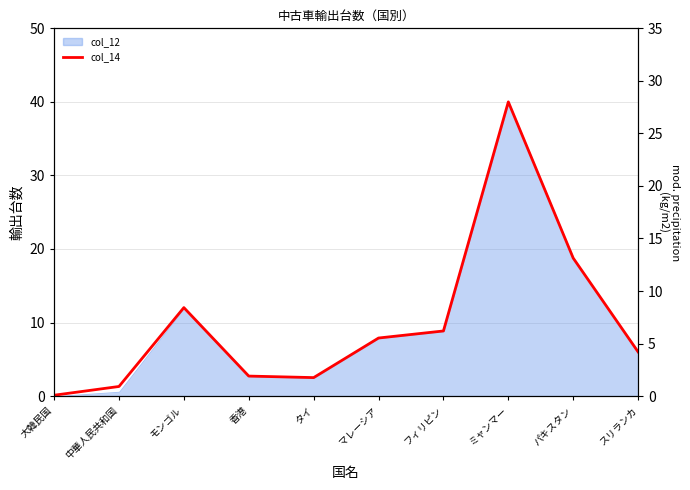

Reading left to right, extract all data points from this chart.

0.1	1.3	12.0	2.7	2.5	7.9	8.9	40.0	18.8	6.0